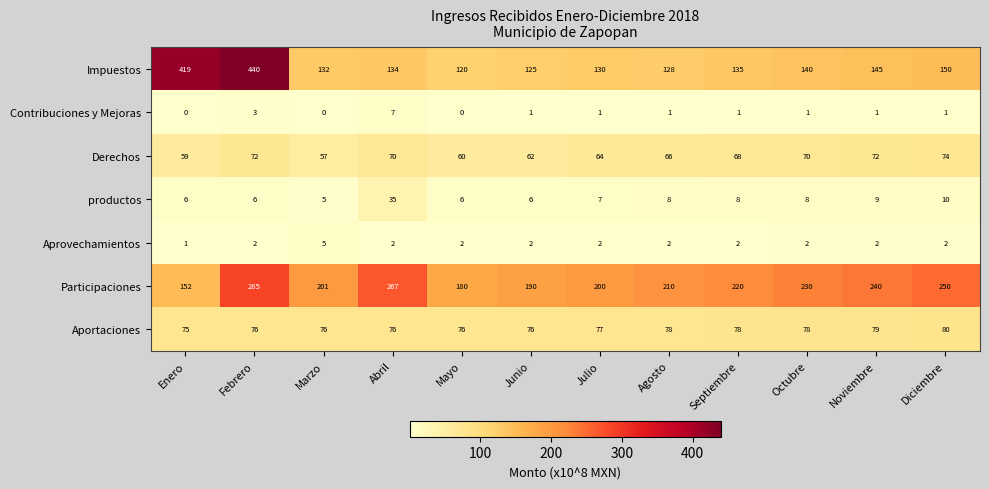

At Septiembre, list the series in order from smallest to largest.

Contribuciones y Mejoras, Aprovechamientos, productos, Derechos, Aportaciones, Impuestos, Participaciones